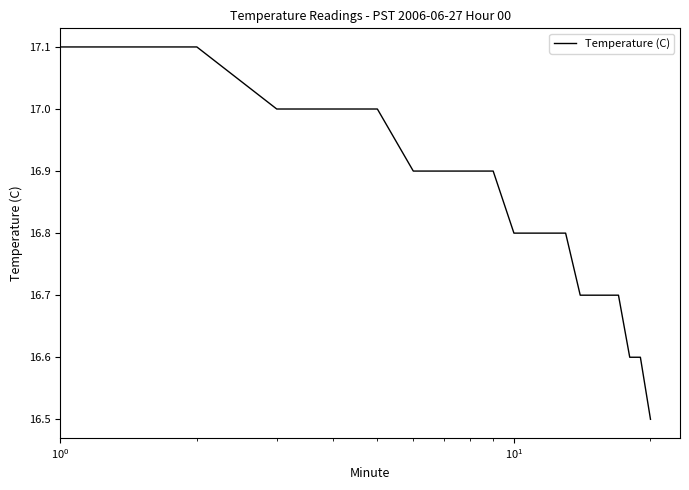

What is the minimum value shown in the chart?

16.5